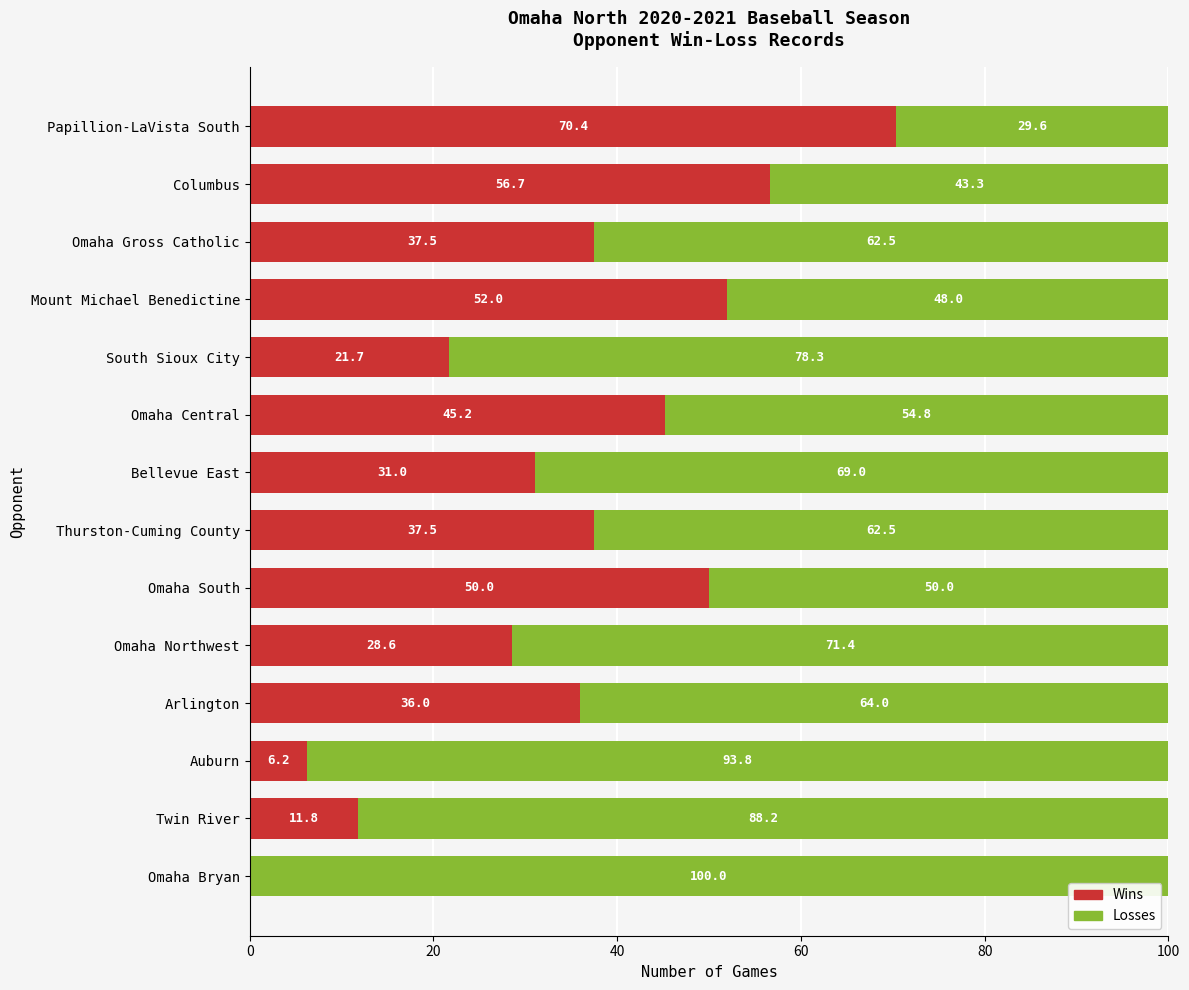

What is the approximate value of Wins at Mount Michael Benedictine?

52.0